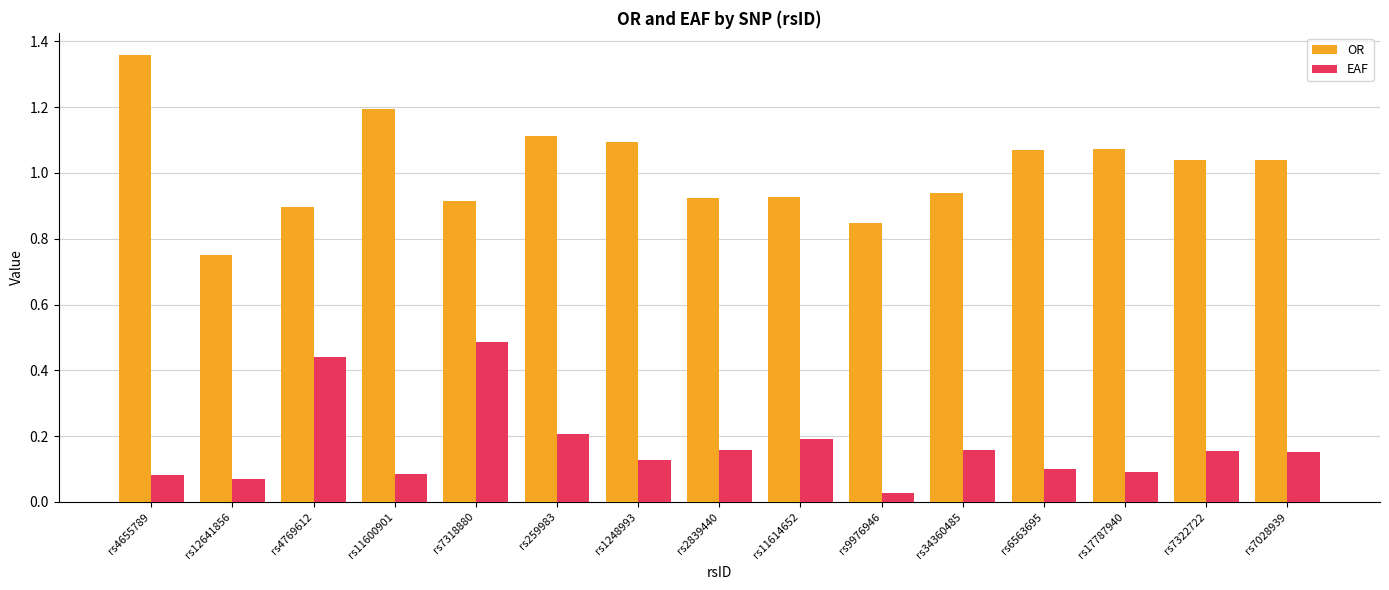

How many bars are there in each group?

2